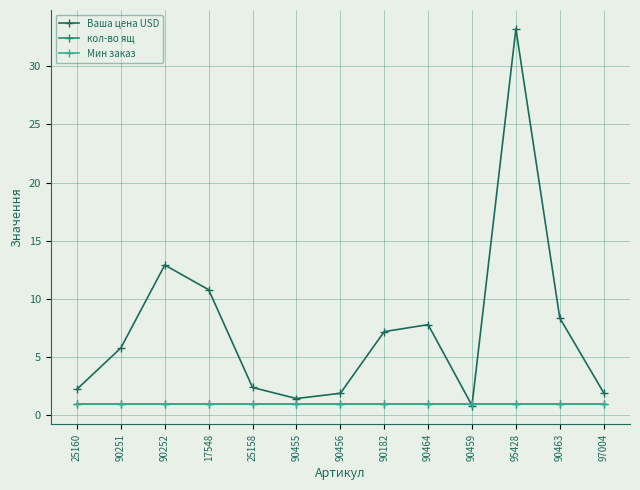

At 90456, list the series in order from largest to smallest.

Ваша цена USD, кол-во ящ, Мин заказ